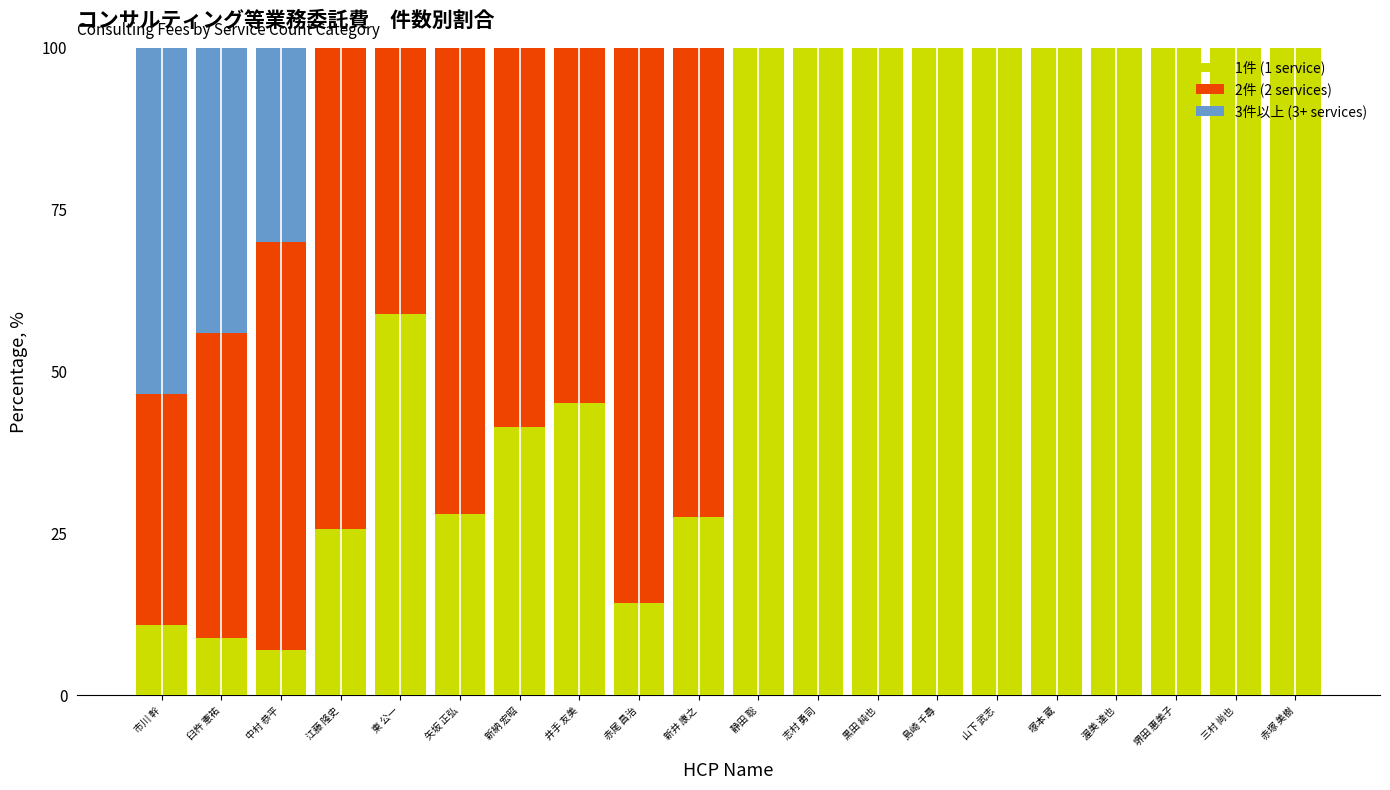

What is the sum of the 1件 (1 service) values at 志村 勇司 and 堺田 惠美子?

200.0